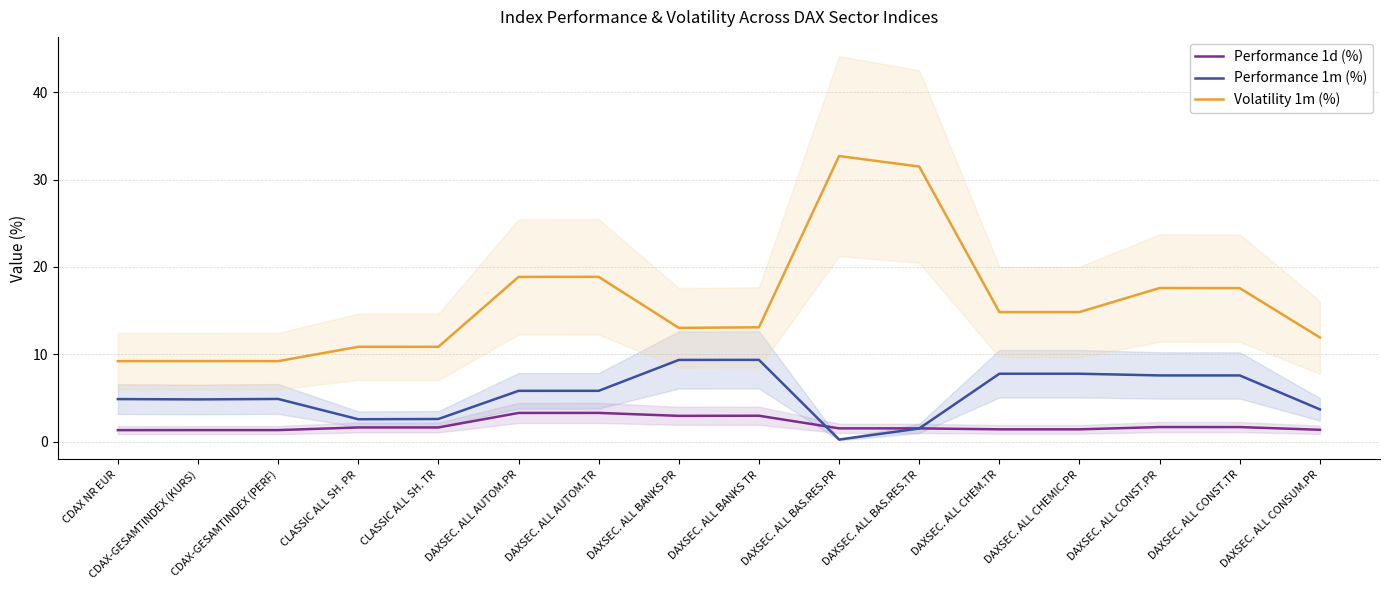

Reading left to right, transcribe all the data shown in this chart.

Performance 1d (%): 1.3	1.3	1.3	1.6	1.6	3.3	3.3	2.9	3.0	1.5	1.5	1.4	1.4	1.7	1.7	1.4
Performance 1m (%): 4.9	4.8	4.9	2.6	2.6	5.8	5.8	9.4	9.4	0.2	1.5	7.8	7.8	7.6	7.6	3.7
Volatility 1m (%): 9.2	9.2	9.2	10.9	10.9	18.9	18.9	13.0	13.1	32.7	31.5	14.8	14.8	17.6	17.6	11.9